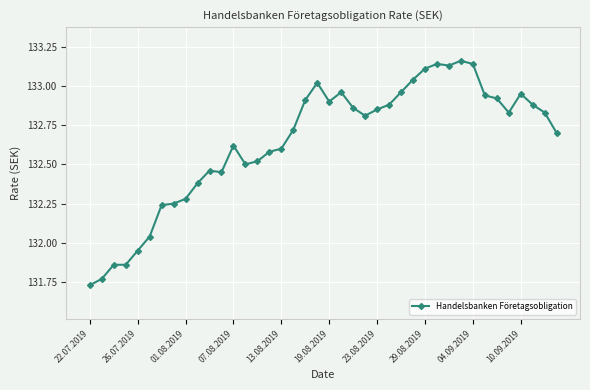

What is the difference between the maximum and minimum values?

1.4